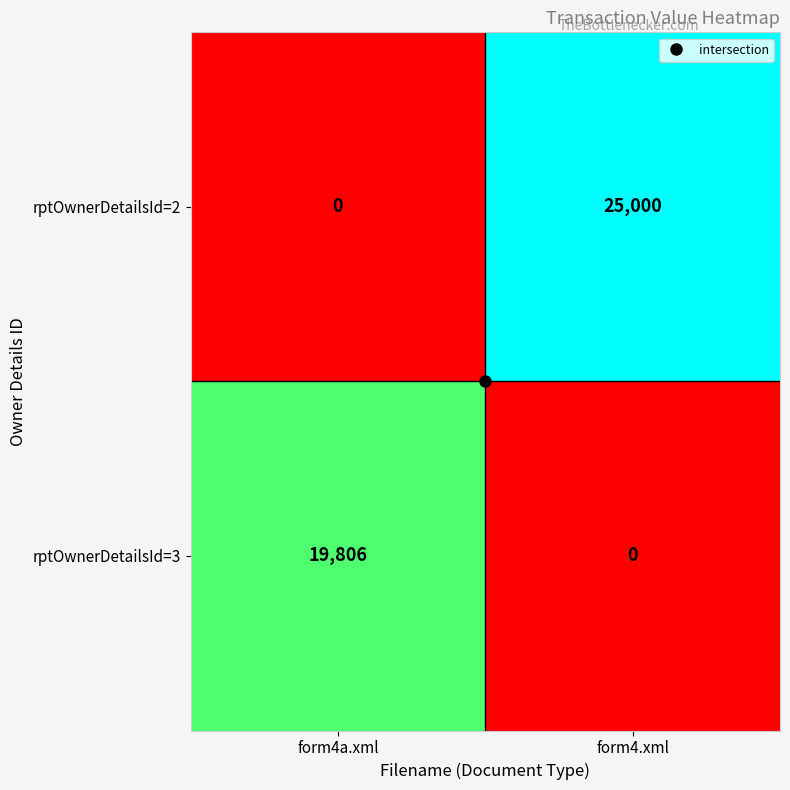

True or false: rptOwnerDetailsId=2 has a value of 40588 at form4.xml.

False